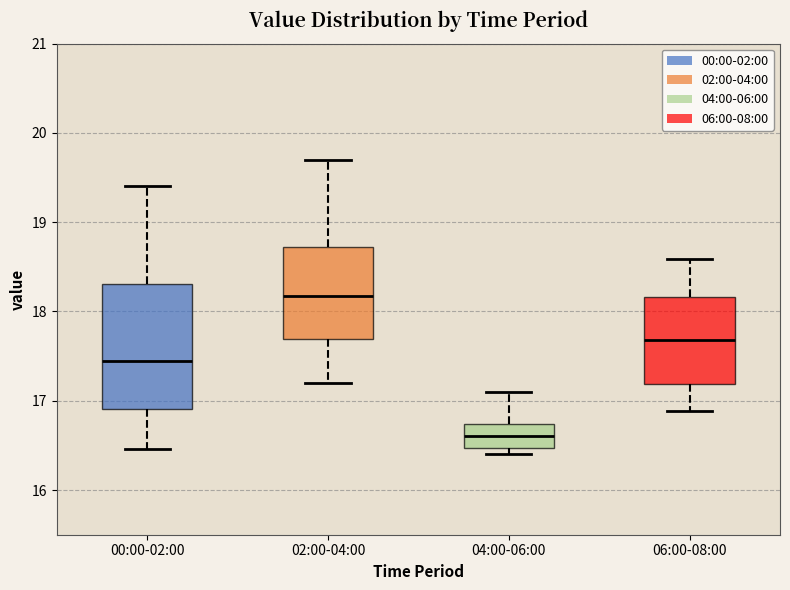

Reading left to right, read every box against the y-axis: the position of its median line, the range the box covers, and the ends of its whiskers. The values are not printed on the chart, so give them approximately, as read against the axis.

00:00-02:00: median 17.4, box 16.9 to 18.3, whiskers 16.5 to 19.4
02:00-04:00: median 18.2, box 17.7 to 18.7, whiskers 17.2 to 19.7
04:00-06:00: median 16.6, box 16.5 to 16.7, whiskers 16.4 to 17.1
06:00-08:00: median 17.7, box 17.2 to 18.2, whiskers 16.9 to 18.6